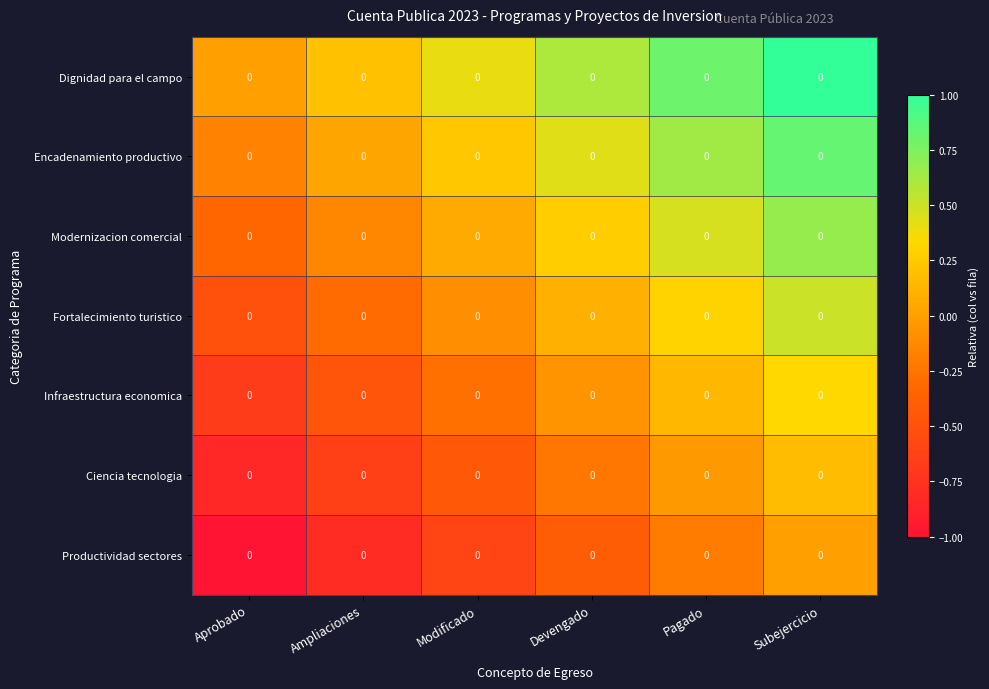

What is the difference between the Dignidad para el campo values at Ampliaciones and Modificado?

0.2